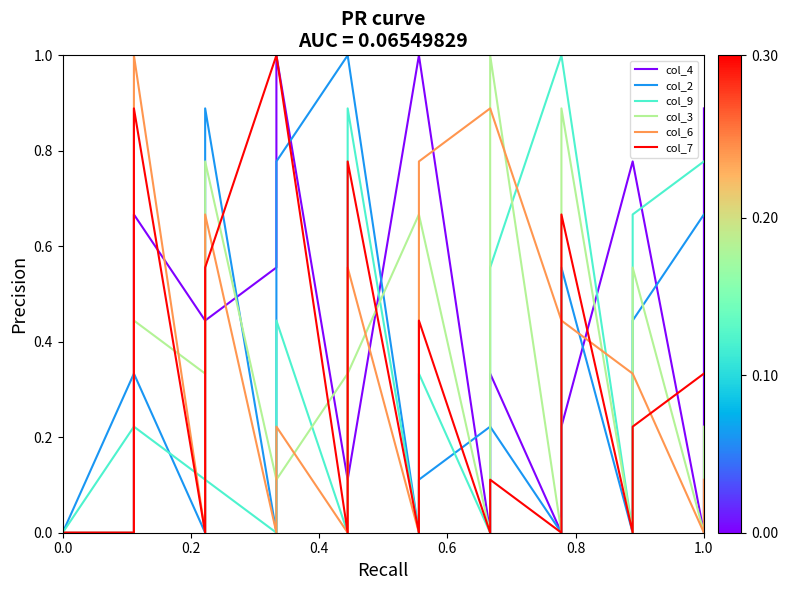

Which series has the largest total across all categories?

col_4